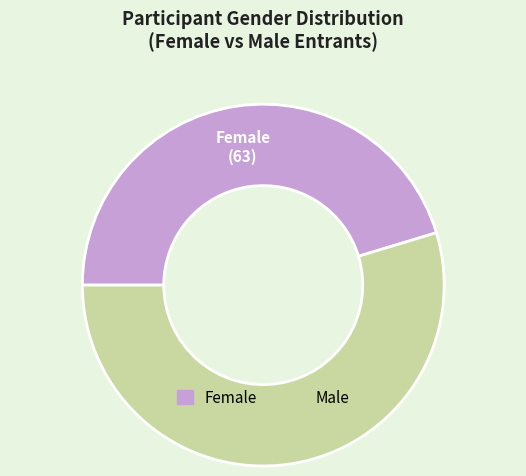

Count the number of slices in the pie.

2